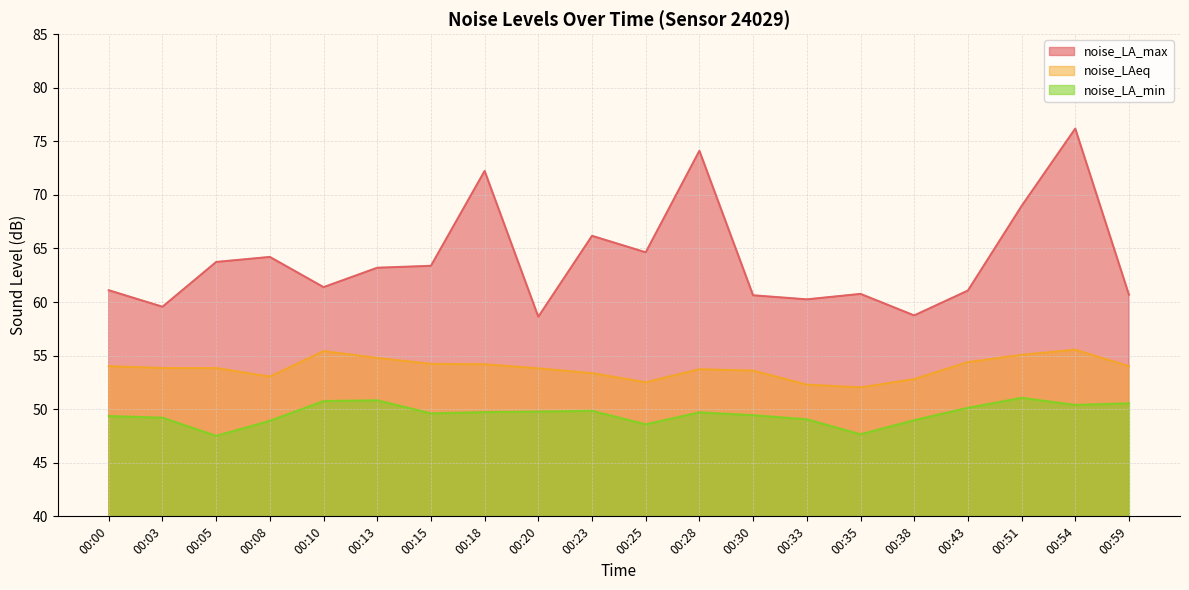

What is the value of the noise_LAeq point at the 14th from the left?

52.3